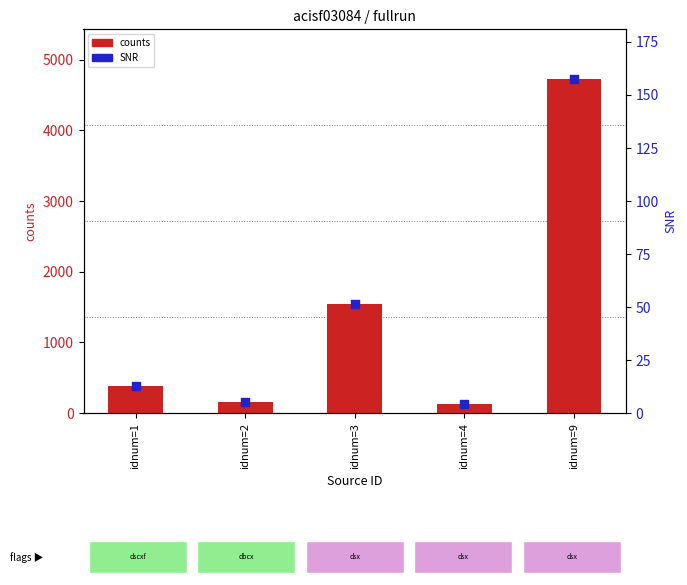

What is the total value across all series at idnum=2?

154.1